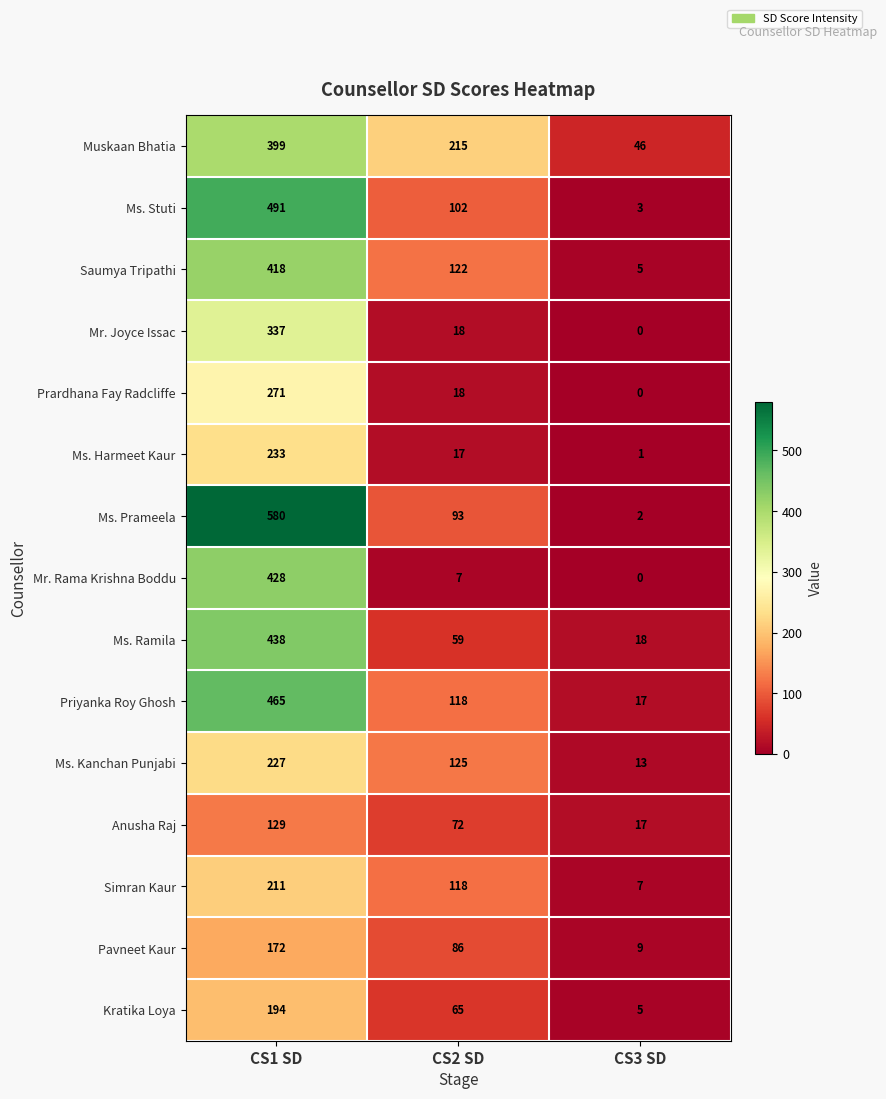

What is the difference between the highest and lowest values at CS2 SD?

208